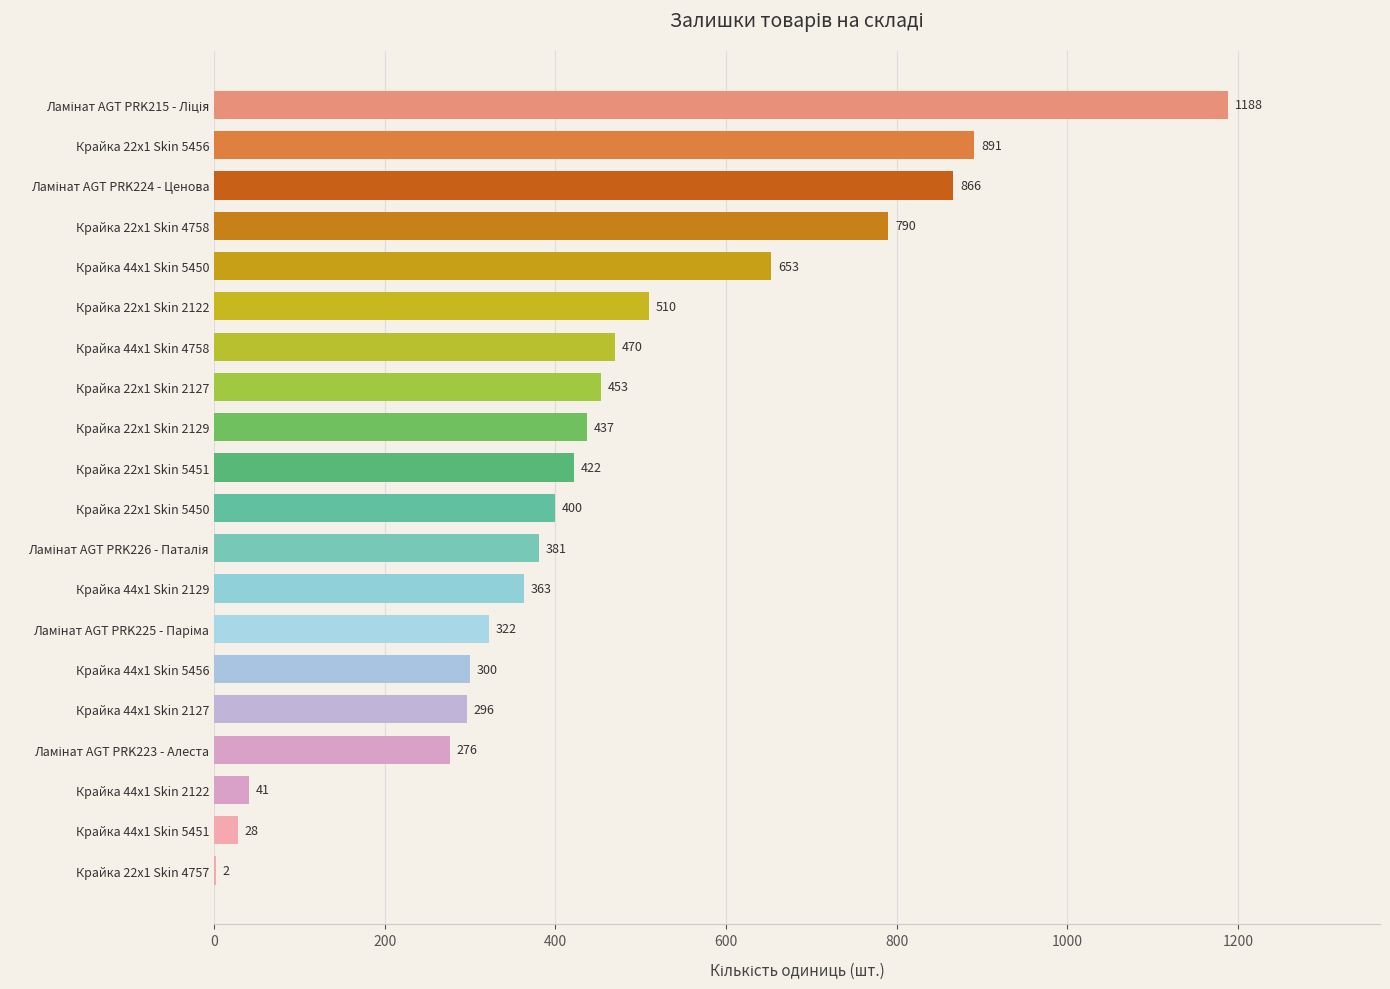

The value at Крайка 44x1 Skin 5450 is 653. True or false?

True